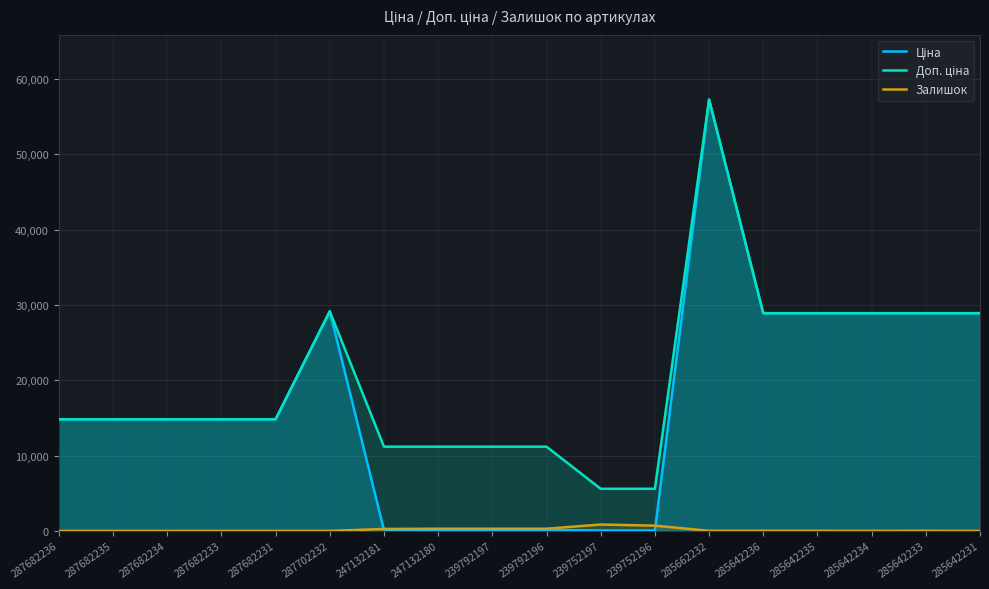

Which category has the lowest value in the Доп. ціна series?

239752197